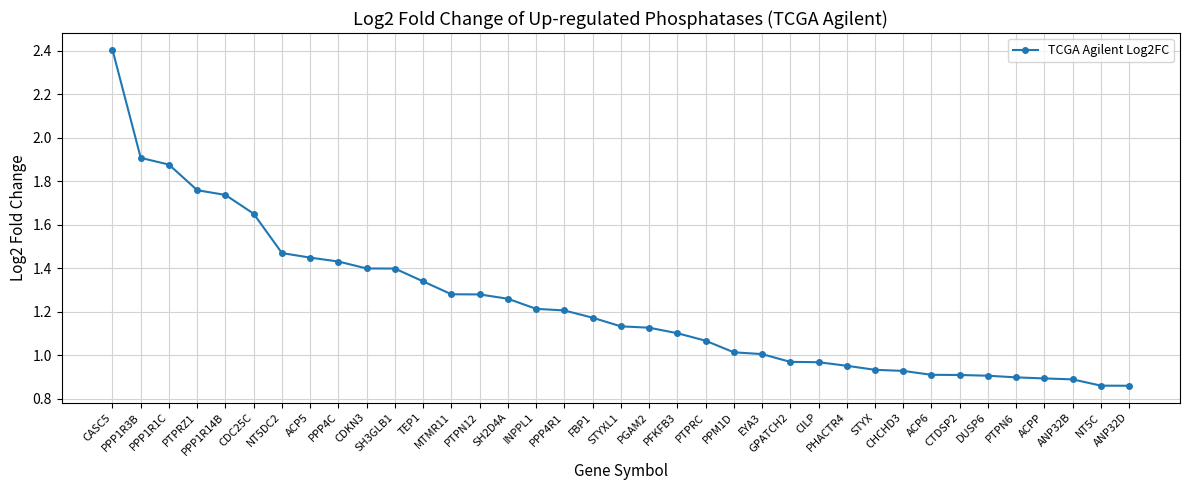

What position from the right is ACP5?

30